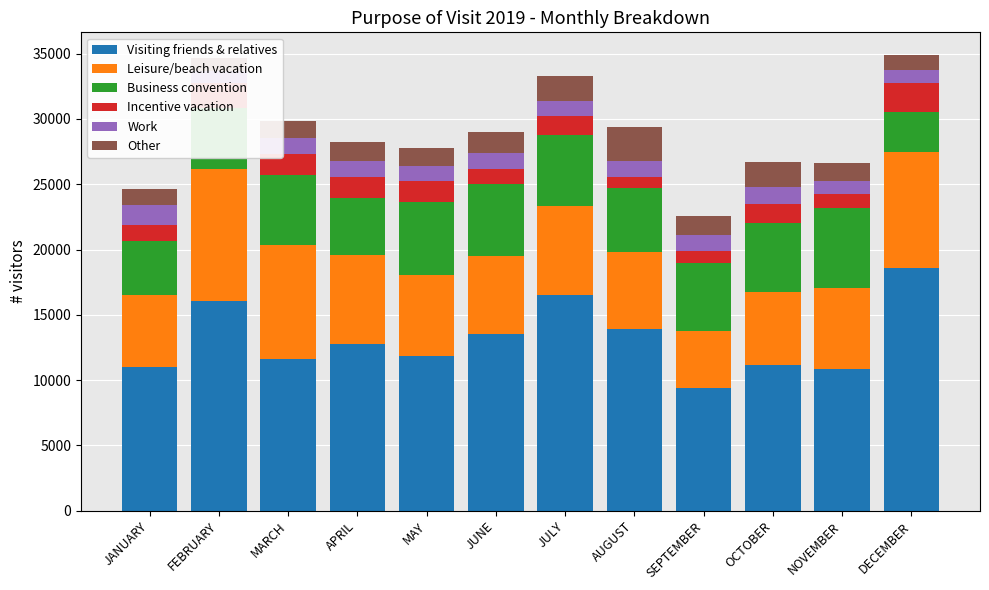

Is the value of Visiting friends & relatives at FEBRUARY greater than the value of Work at FEBRUARY?

Yes